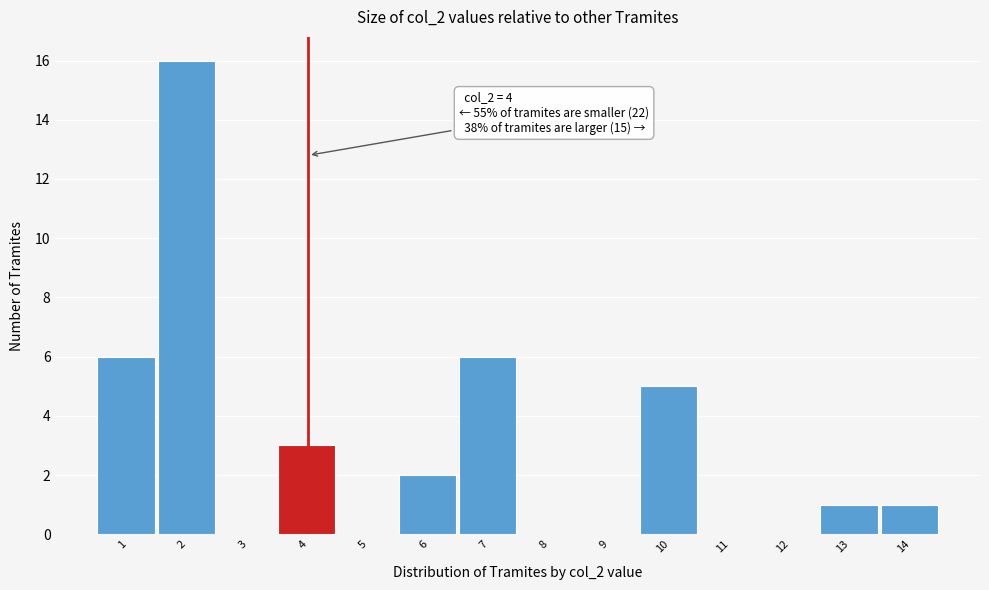

Reading left to right, transcribe all the data shown in this chart.

1=6	2=16	3=0	4=3	5=0	6=2	7=6	8=0	9=0	10=5	11=0	12=0	13=1	14=1